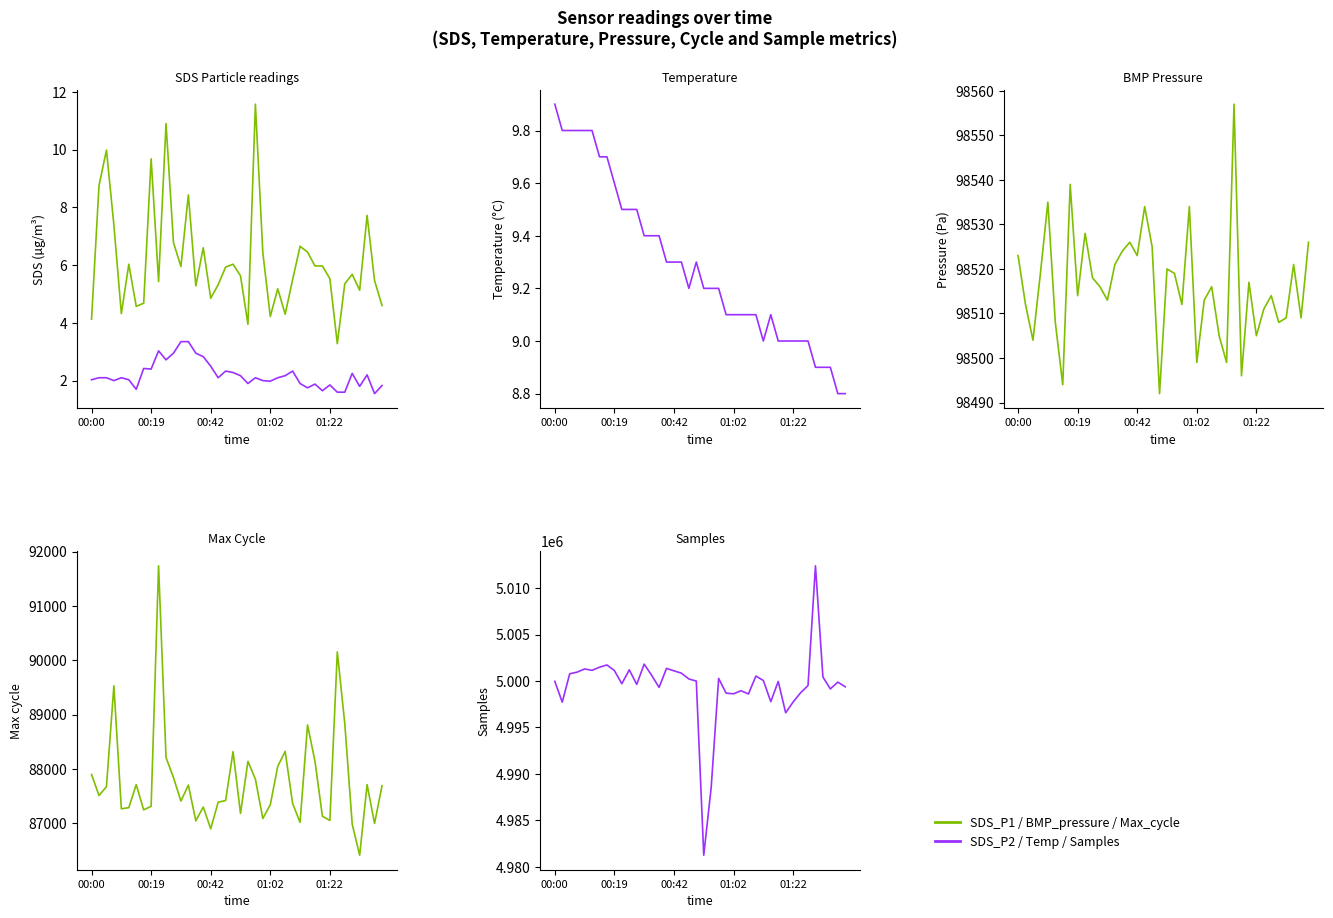

Rank the series at 13 from lowest to highest value.

SDS_P2, SDS_P1, Temp, Max_cycle, BMP_pressure, Samples